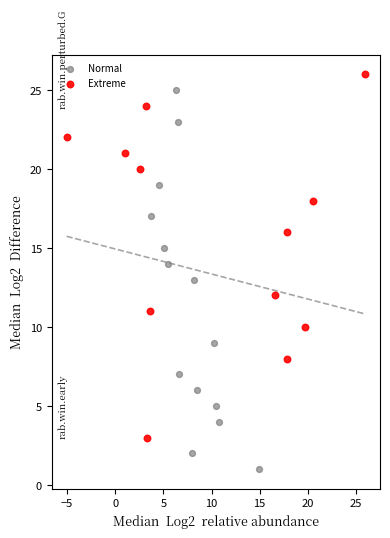

Which series reaches the maximum Y coordinate?

Extreme